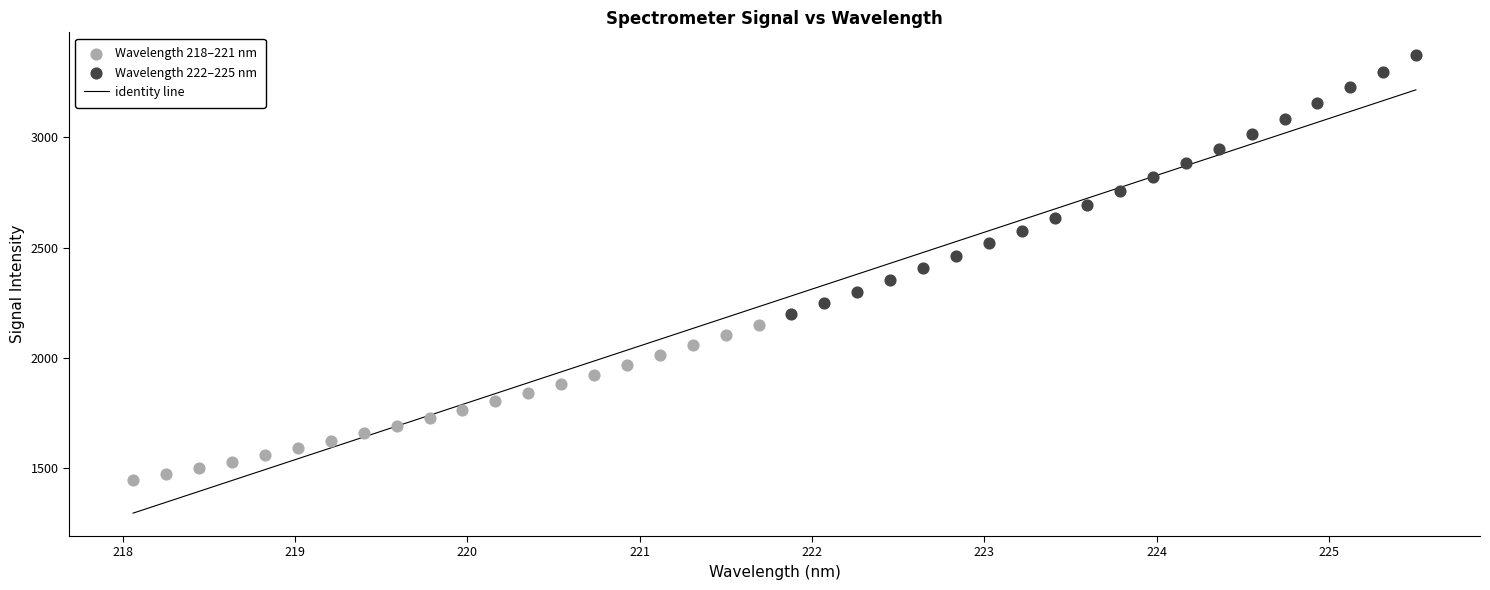

Which series reaches the maximum Y coordinate?

Wavelength 222–225 nm